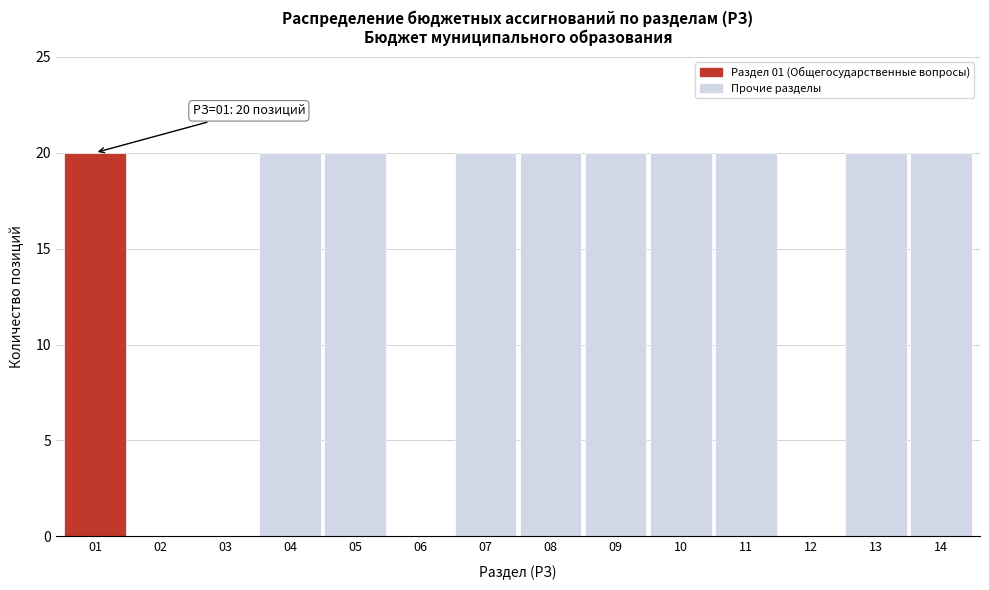

Reading left to right, transcribe all the data shown in this chart.

01=20	02=0	03=0	04=20	05=20	06=0	07=20	08=20	09=20	10=20	11=20	12=0	13=20	14=20